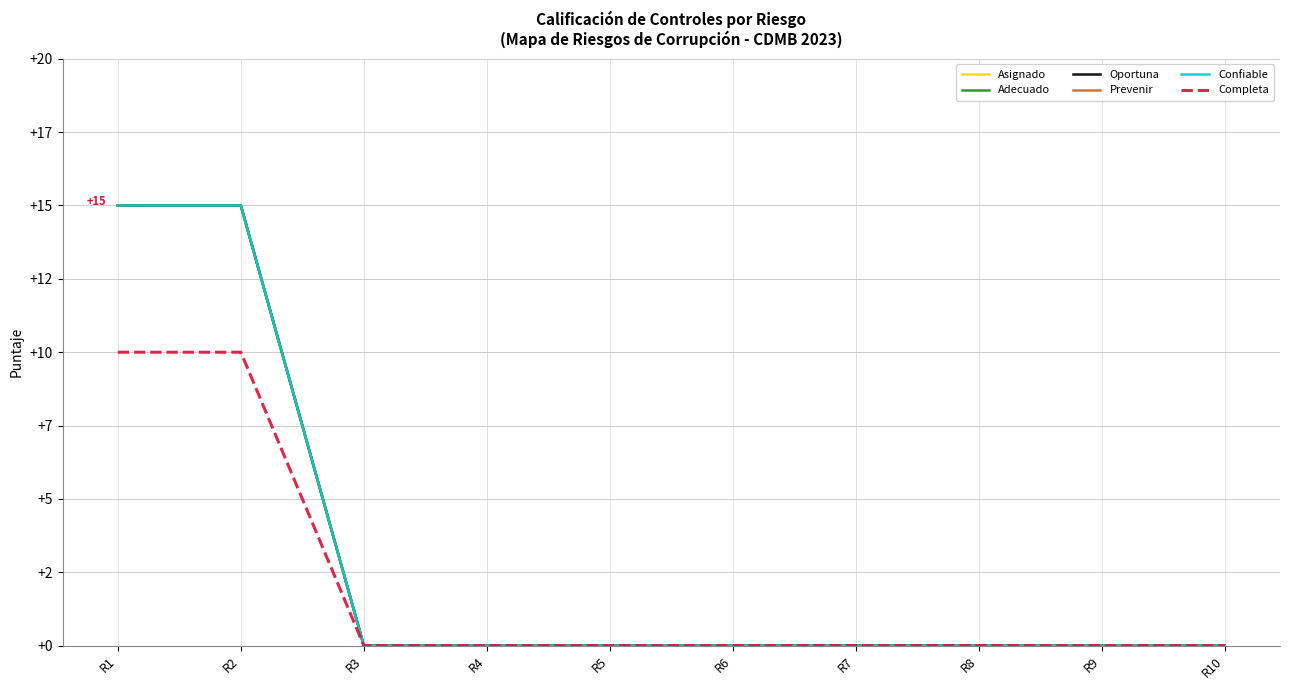

At which label is Completa closest to 5?

R1